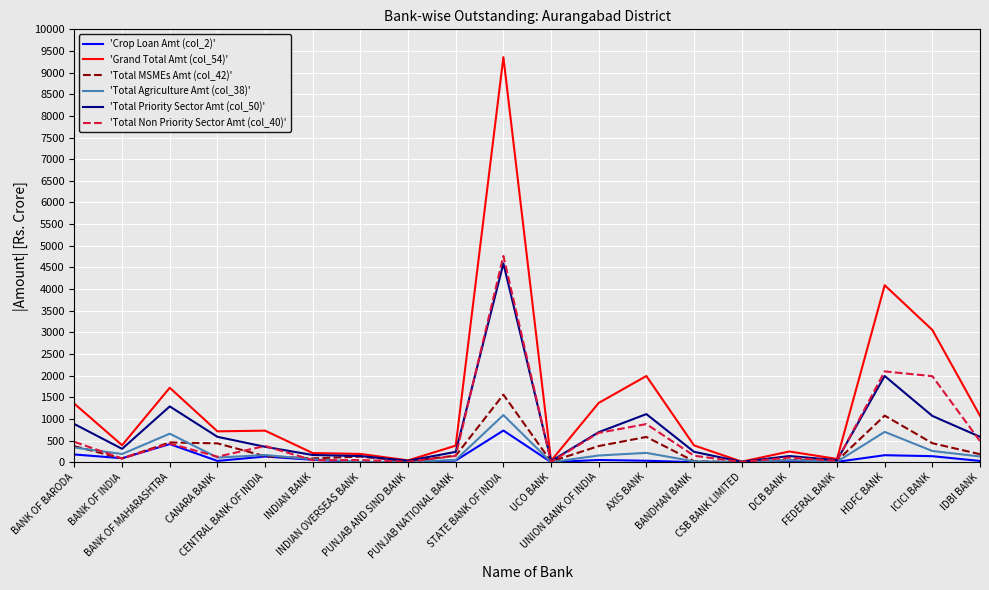

At which label does 'Total MSMEs Amt (col_42)' first exceed 150?

BANK OF BARODA